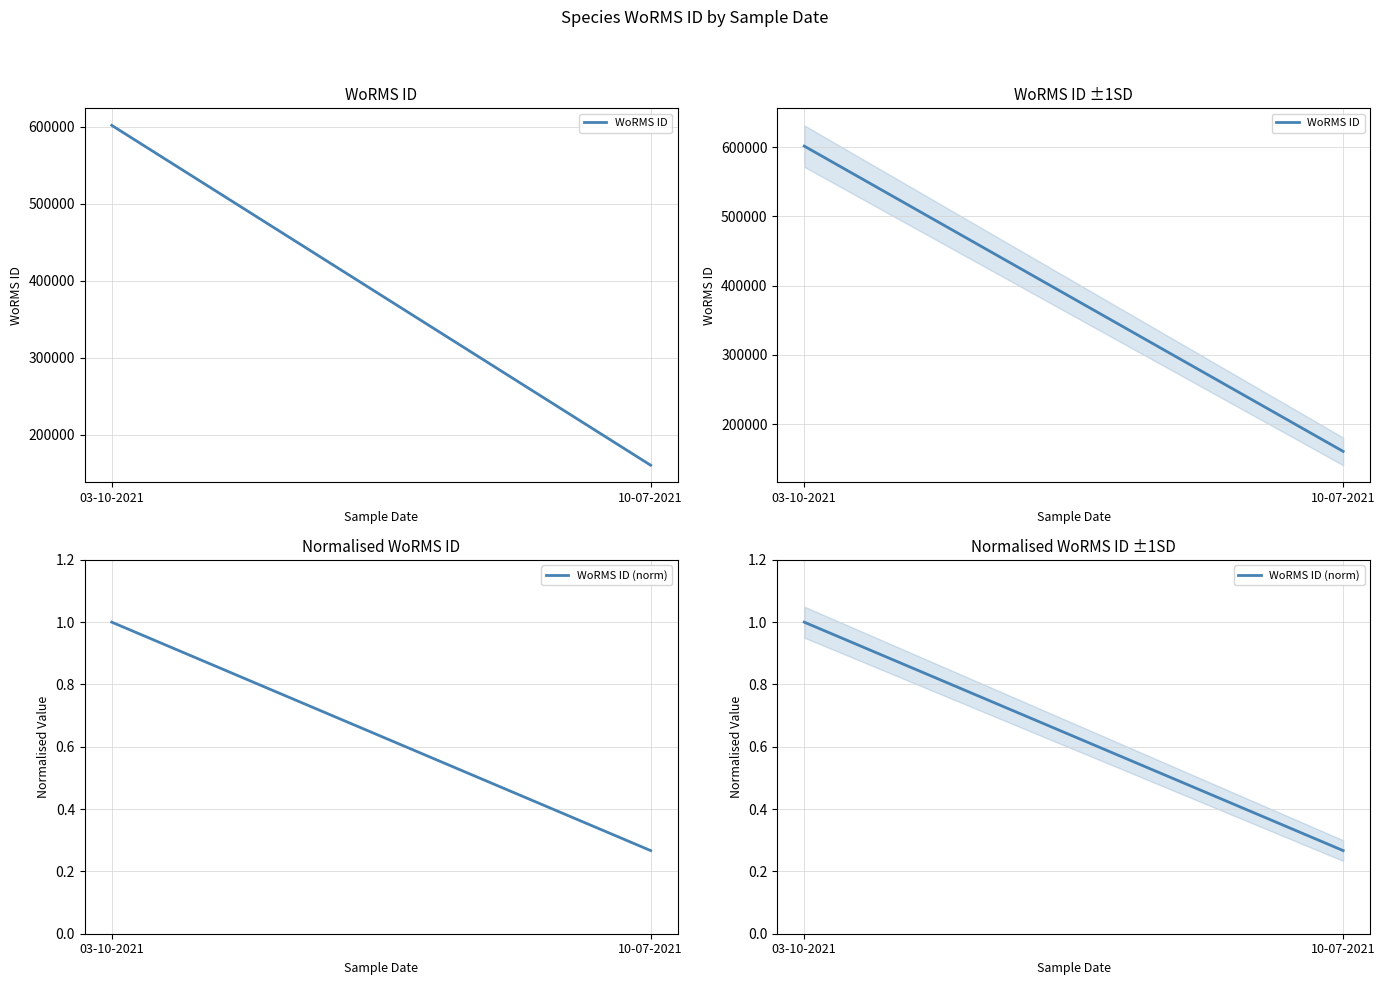

Reading right to left, transcribe all the data shown in this chart.

WoRMS ID: 160541.0	601687.0
WoRMS ID (norm): 0.3	1.0